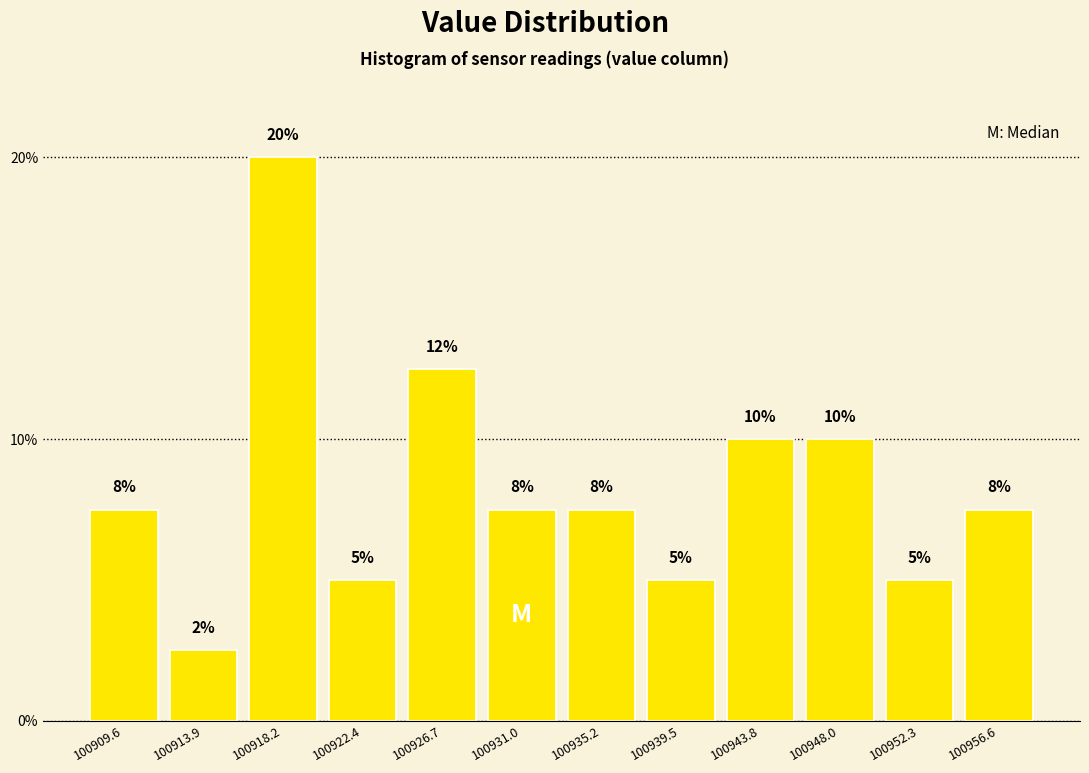

The value at 100952.3 is 5.0. True or false?

True